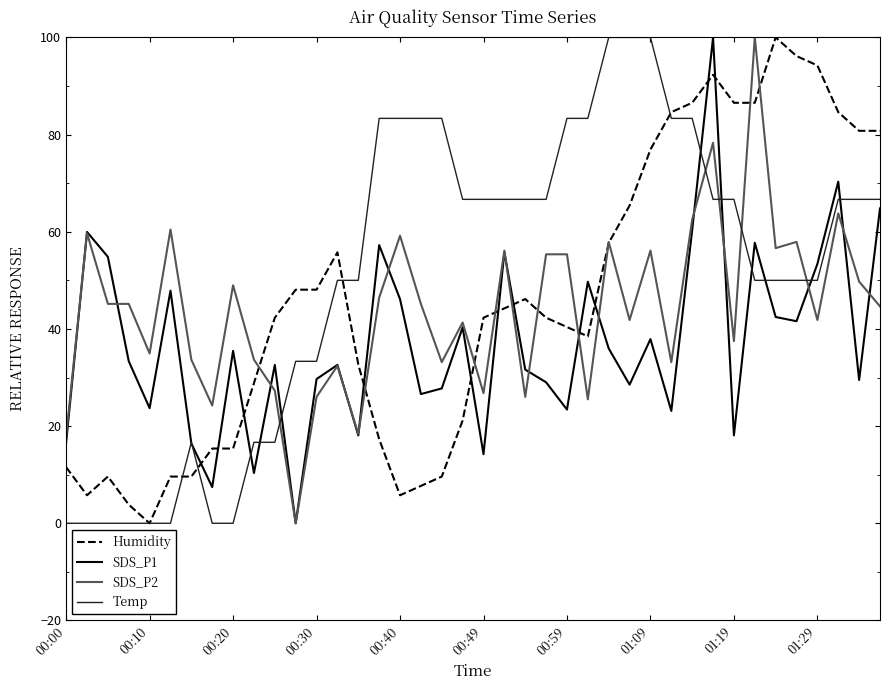

What is the maximum value for Temp?

100.0